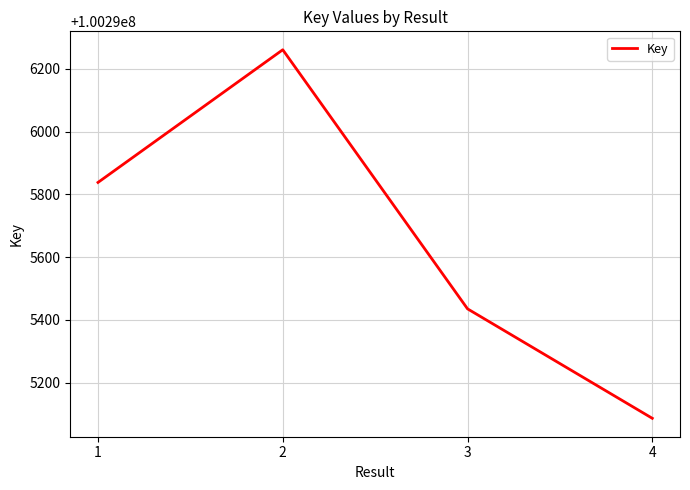

Which has a higher value, 3 or 1?

1